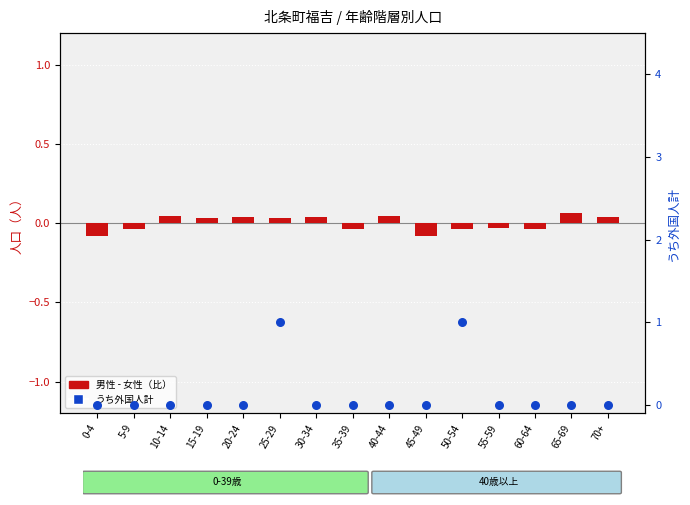

Which series reaches the minimum Y coordinate?

男性 - 女性（比）